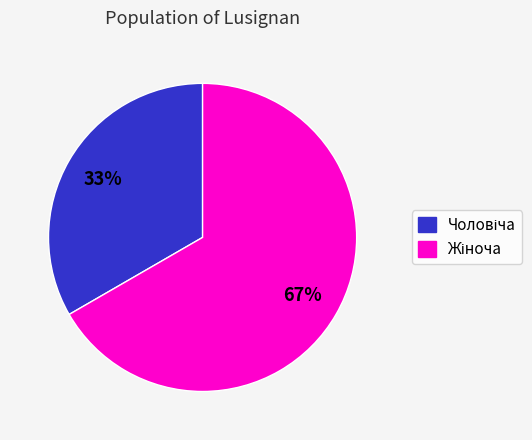

Is there any slice that represents more than half of the pie?

Yes